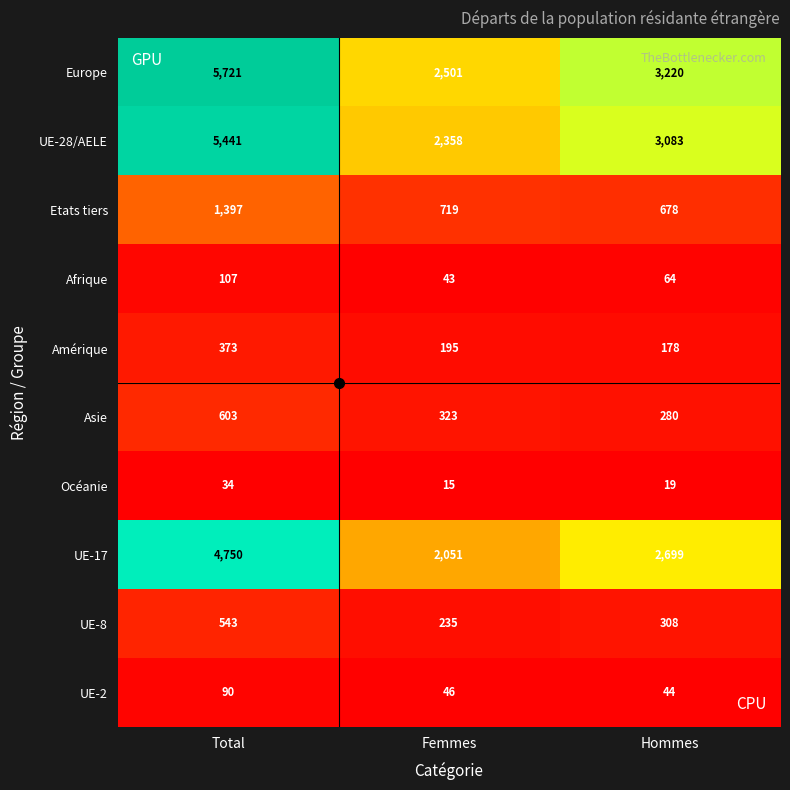

What is the difference between the maximum and minimum values in the Etats tiers series?

719